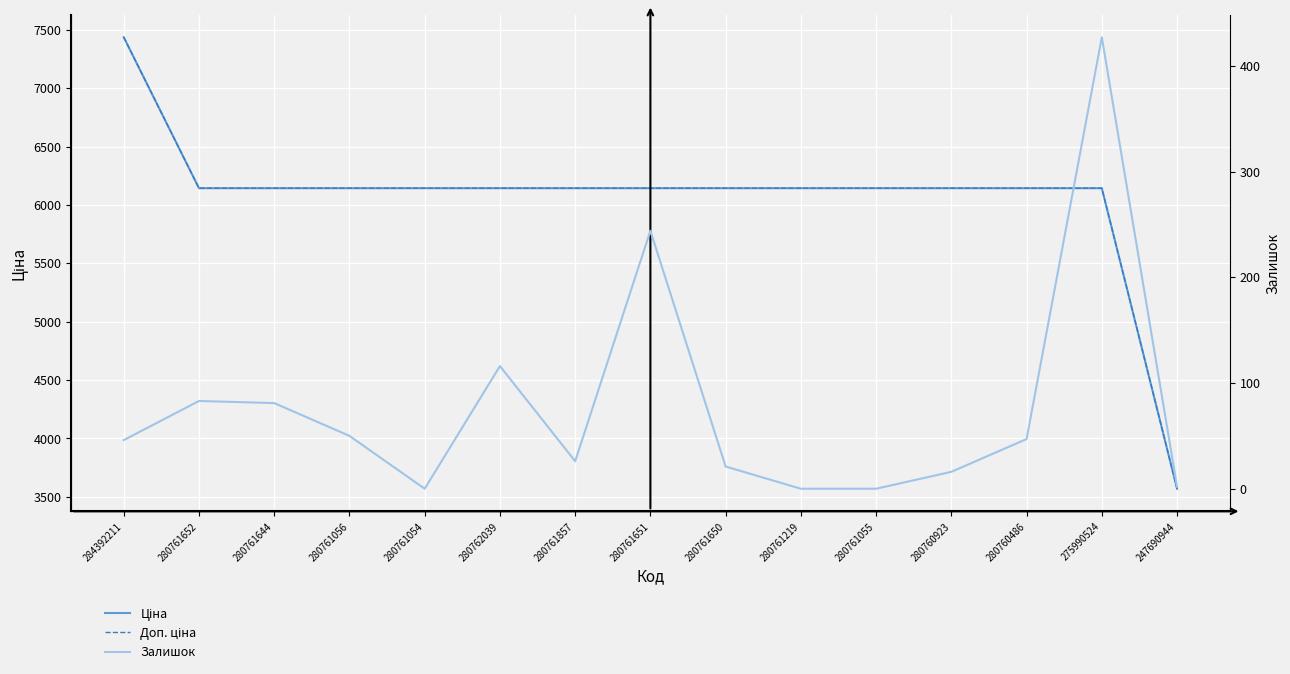

True or false: Доп. ціна has a value of 1711.5 at 280761054.

False